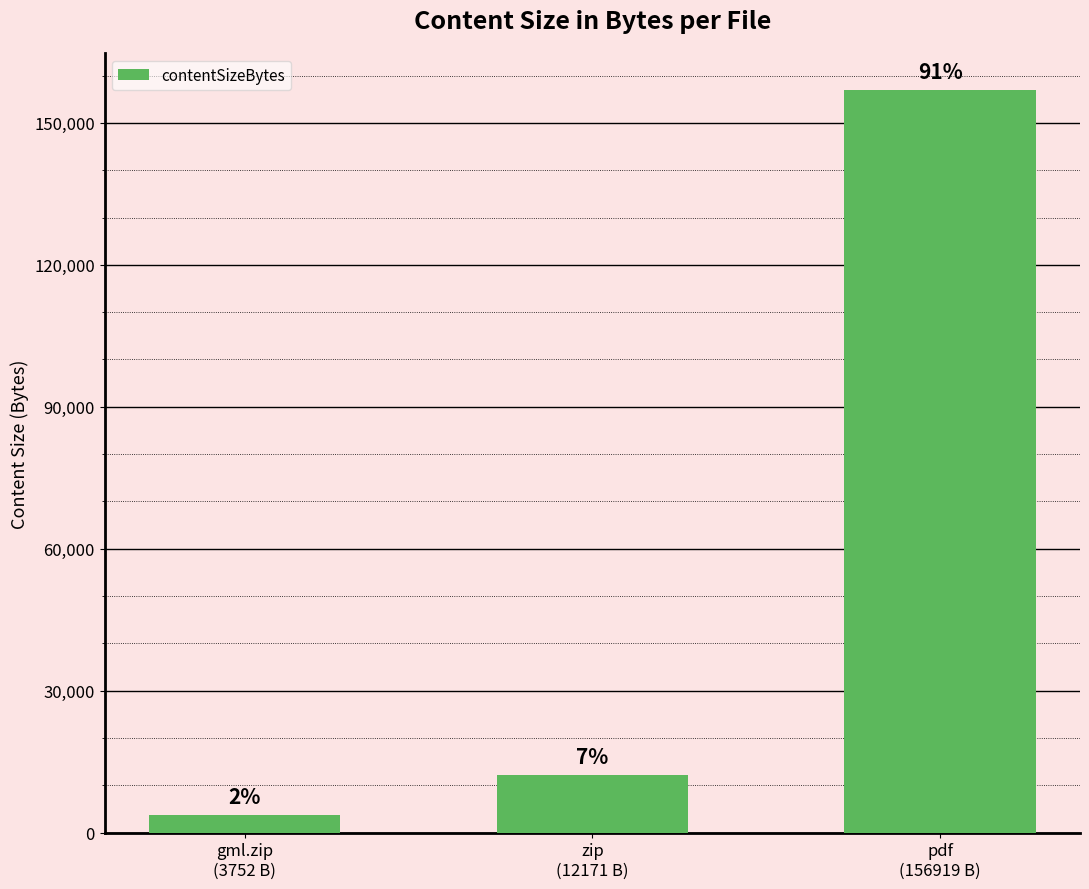

Rank the categories by value from highest to lowest.

pdf
(156919 B), zip
(12171 B), gml.zip
(3752 B)